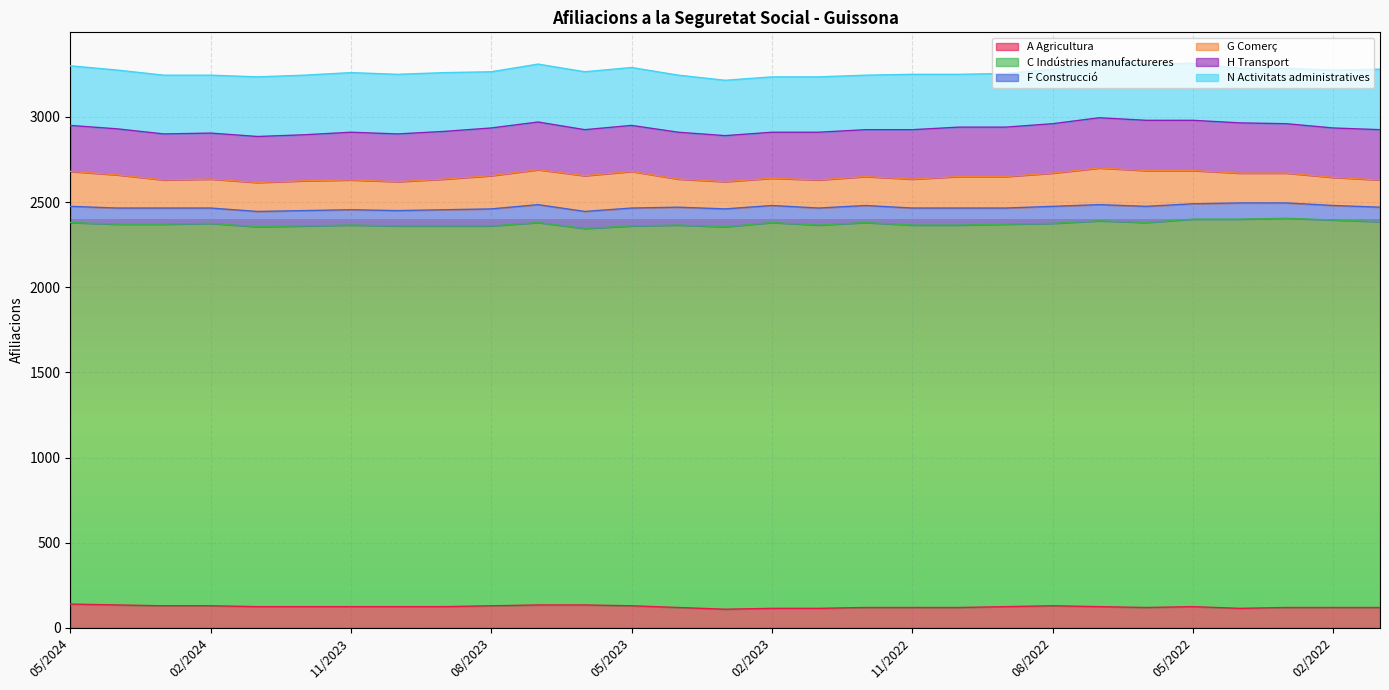

Which label corresponds to the largest value in the chart?

04/2022